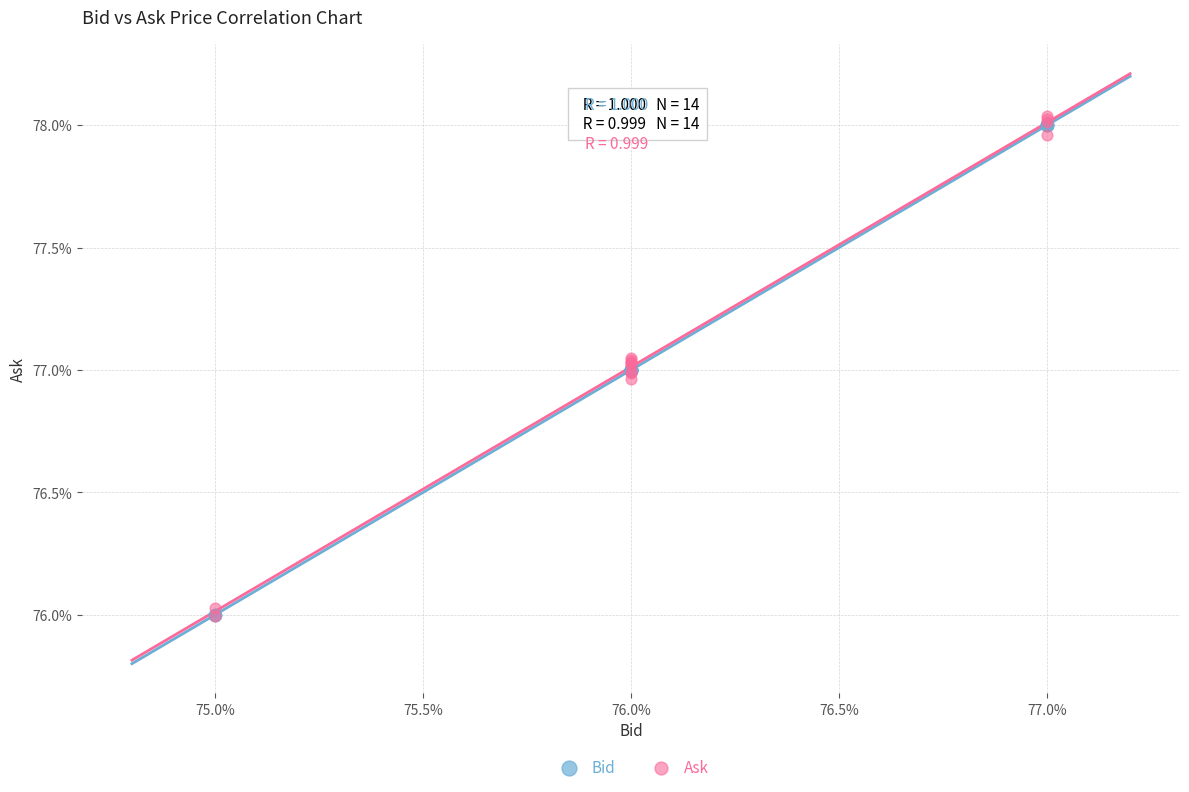

What are all the series names shown in the legend?

Bid, Ask